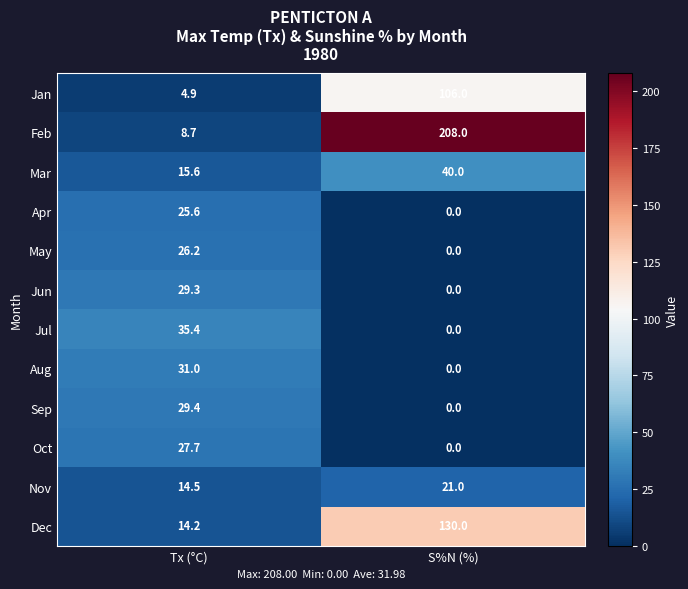

What is the sum of the Nov values at Tx (°C) and S%N (%)?

35.5